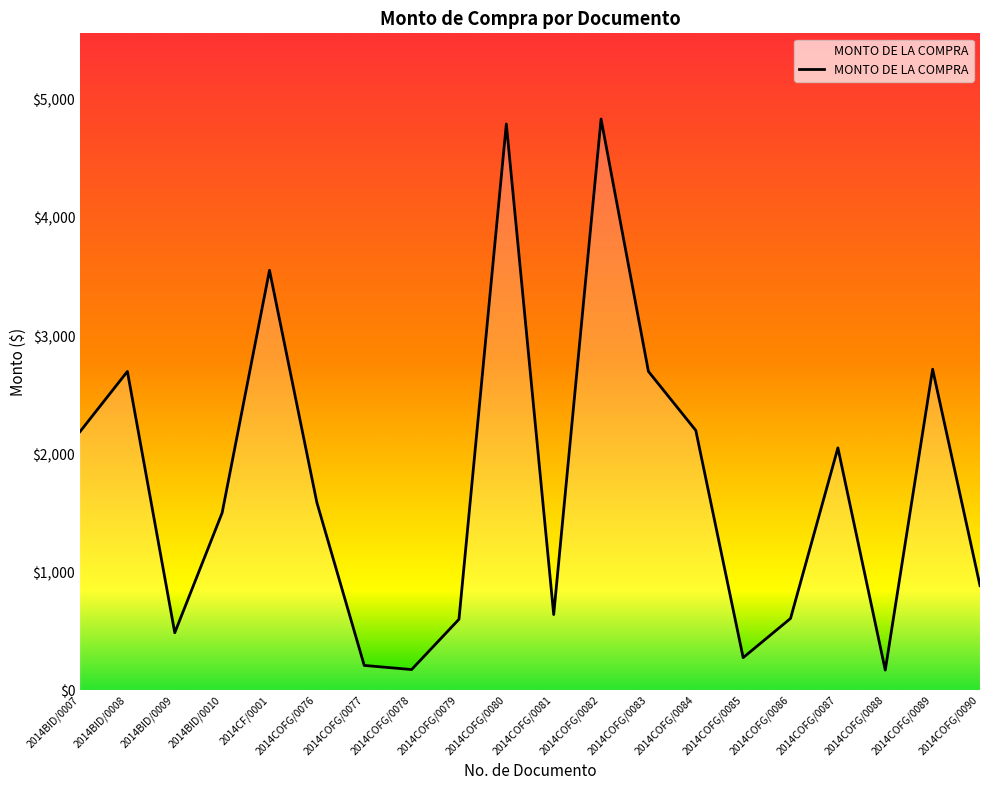

What is the difference between the maximum and minimum values?

4669.5